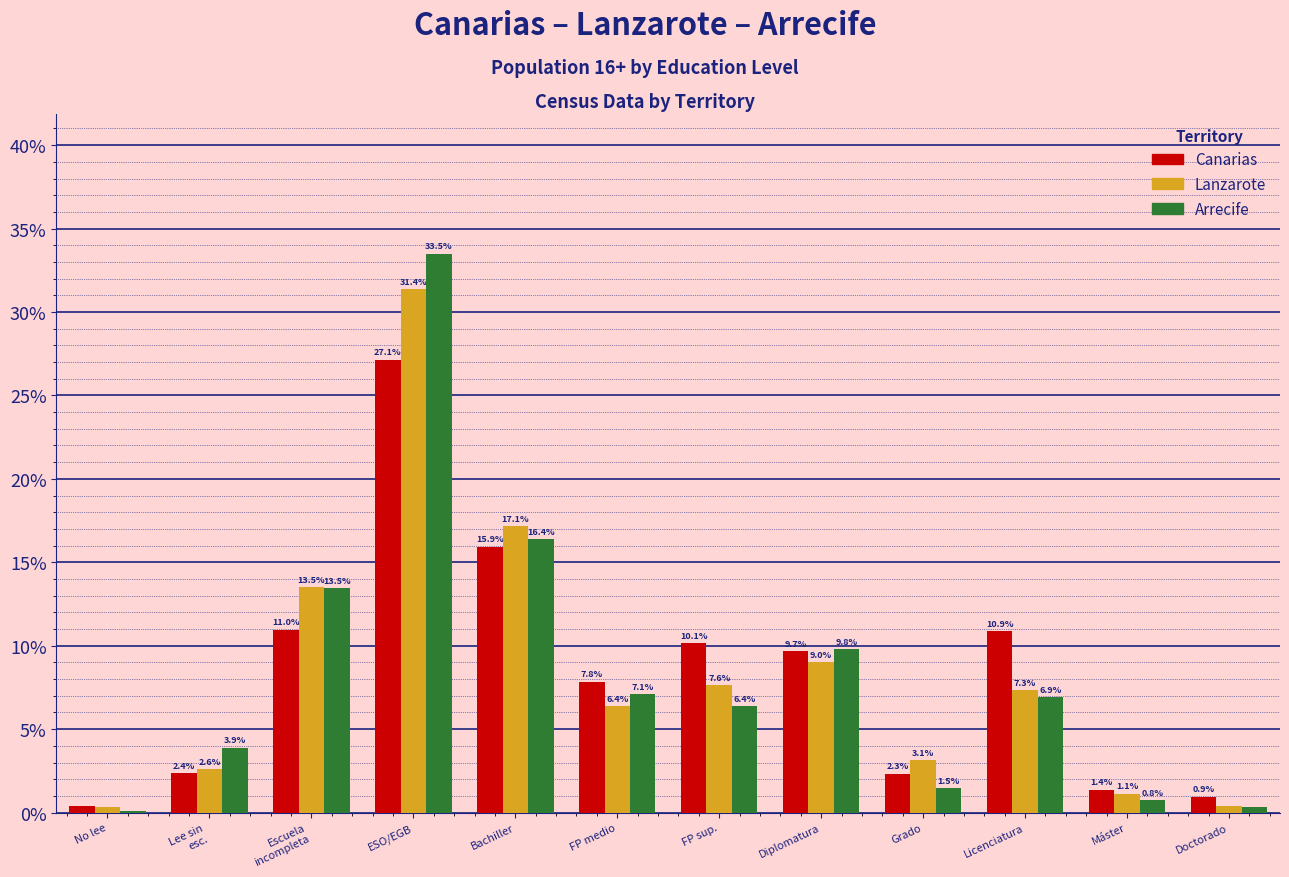

Which series changed the most between Bachiller and Grado?

Arrecife